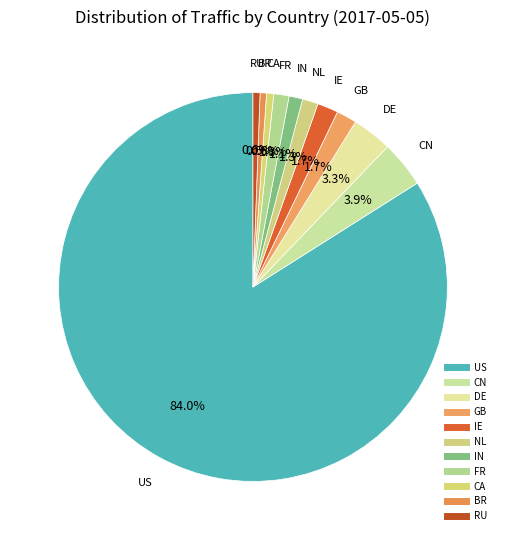

Does DE represent more than half of the total?

No